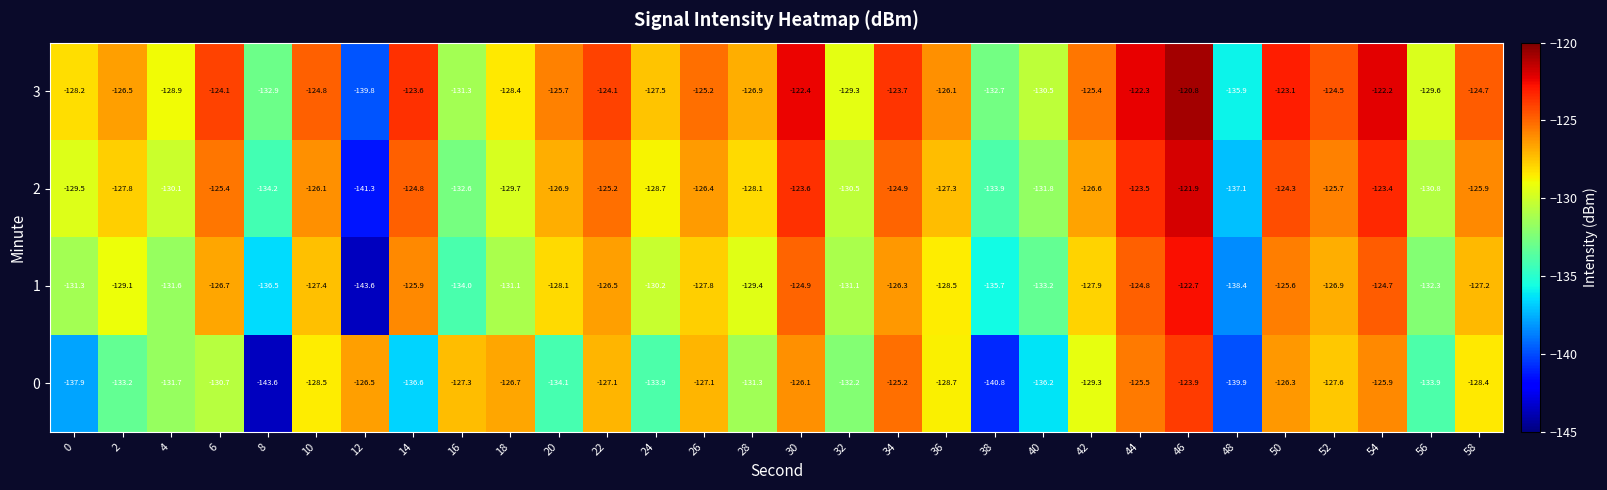

True or false: 2 has a value of -125.2 at 22.

True